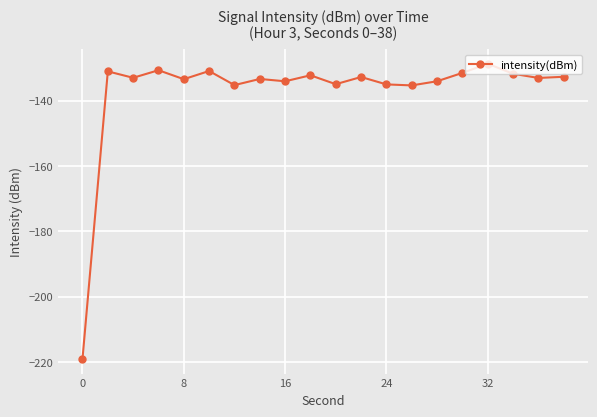

What is the value of the 11th point from the left?

-134.9